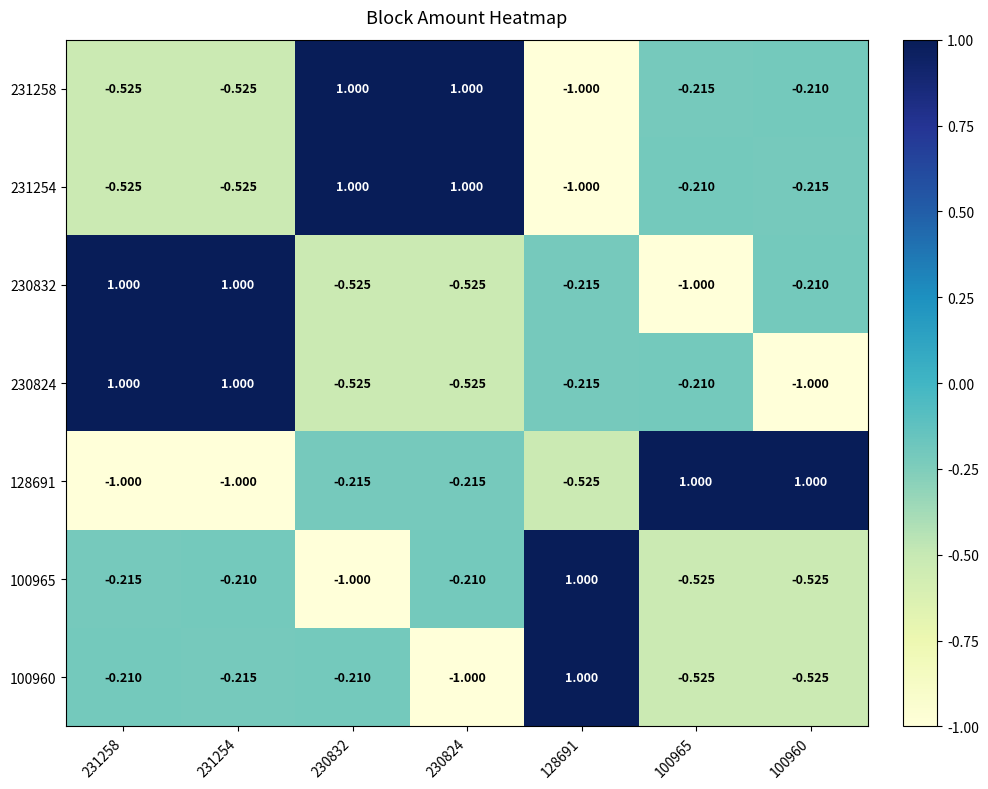

Count the number of categories in the chart.

7